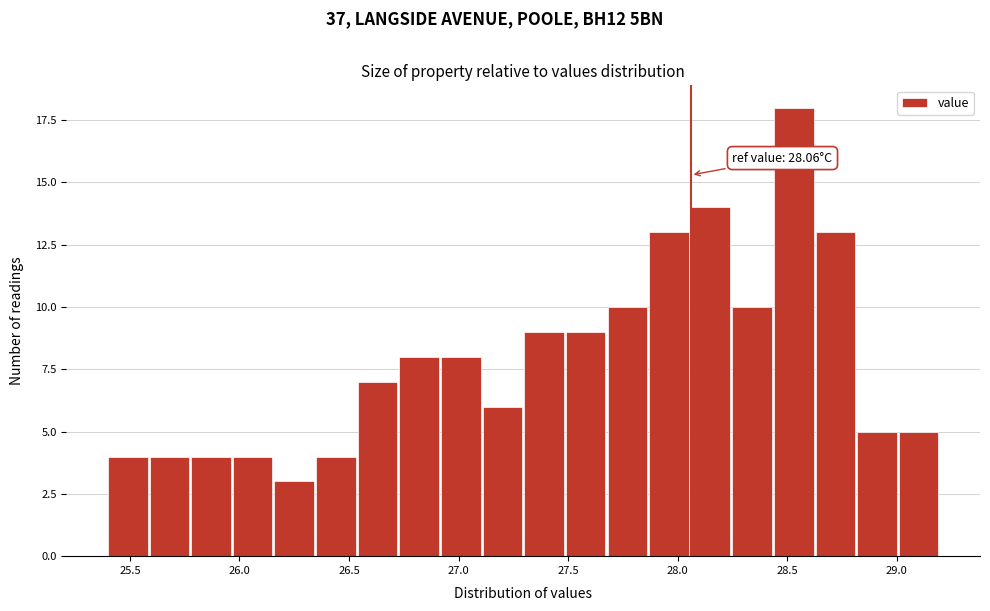

Around what value on the x-axis is the tallest bar? Give the approximate position of its centre, as read against the axis.

28.55